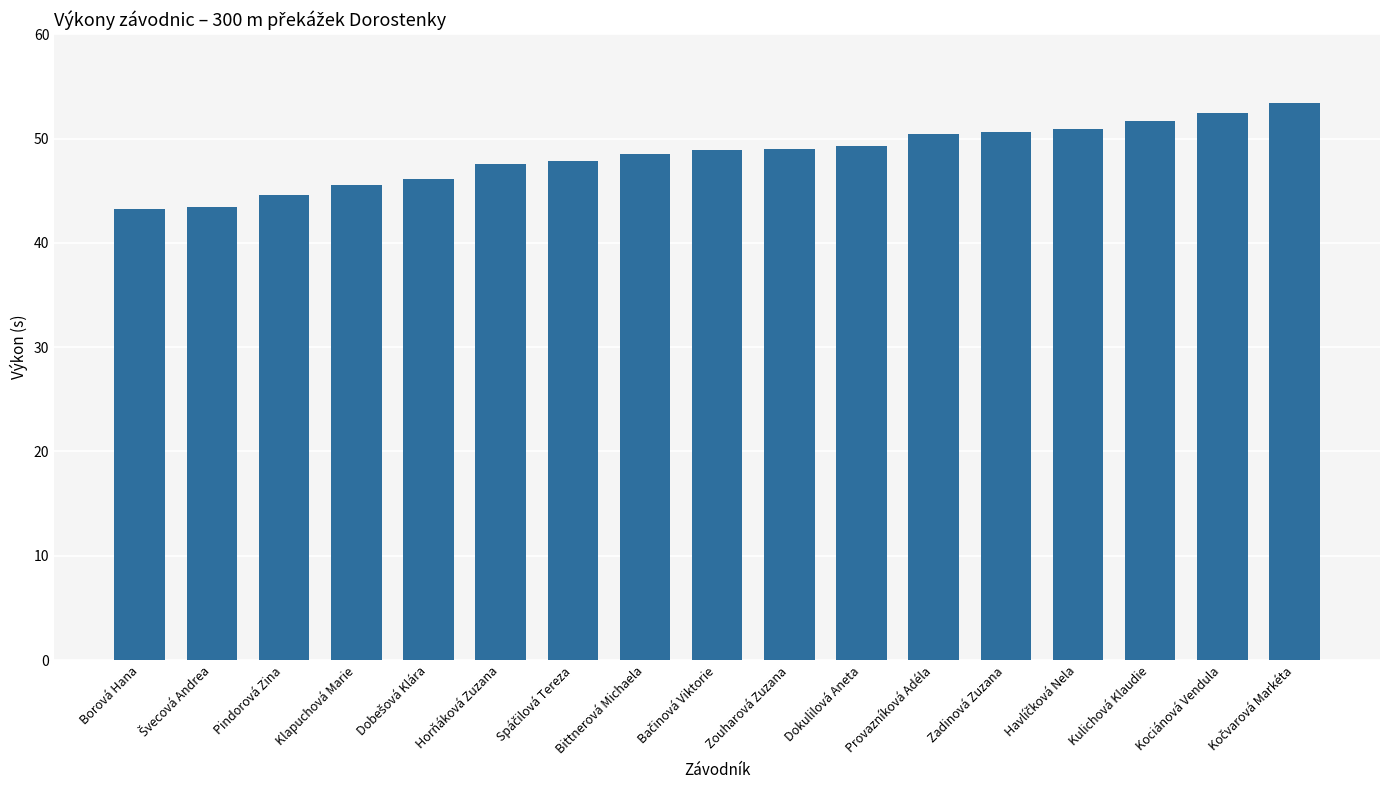

Which has a higher value, Bittnerová Michaela or Pindorová Zina?

Bittnerová Michaela